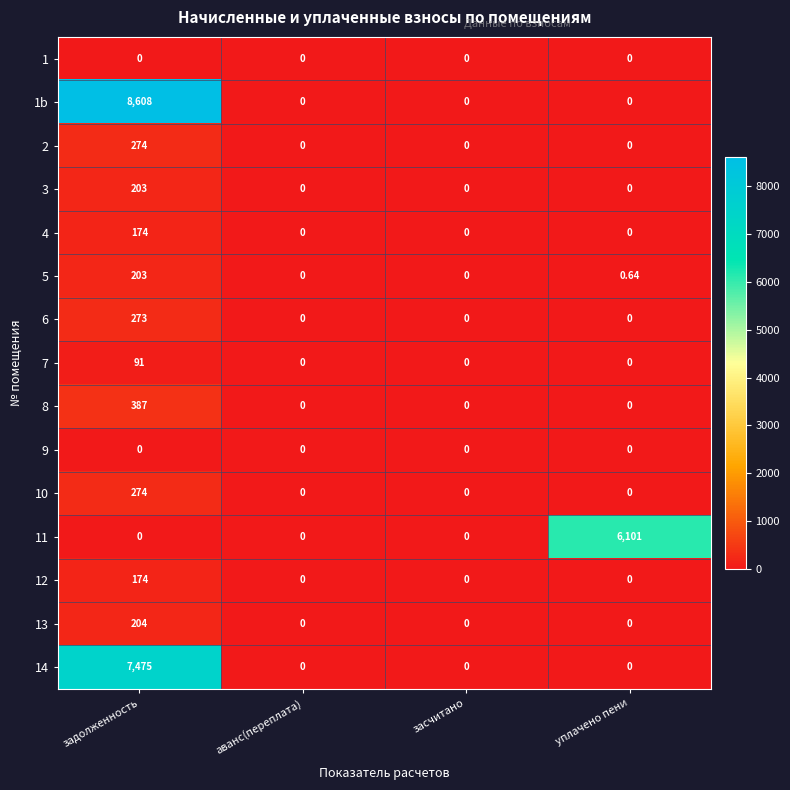

At which category is the sum across all series the highest?

задолженность